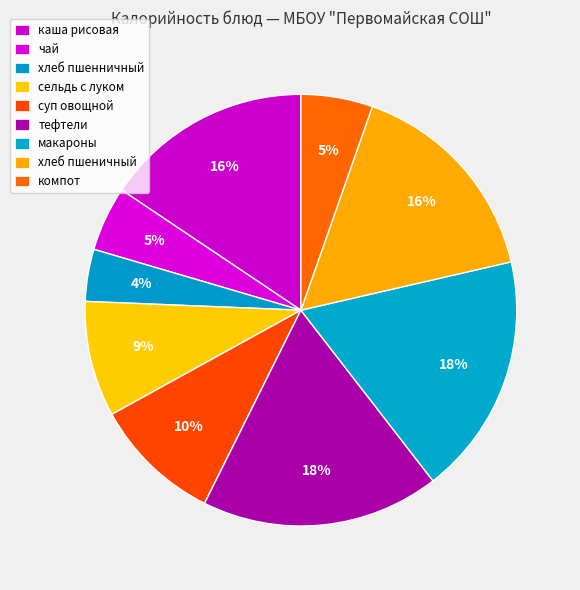

Is the sum of сельдь с луком and макароны greater than half?

No